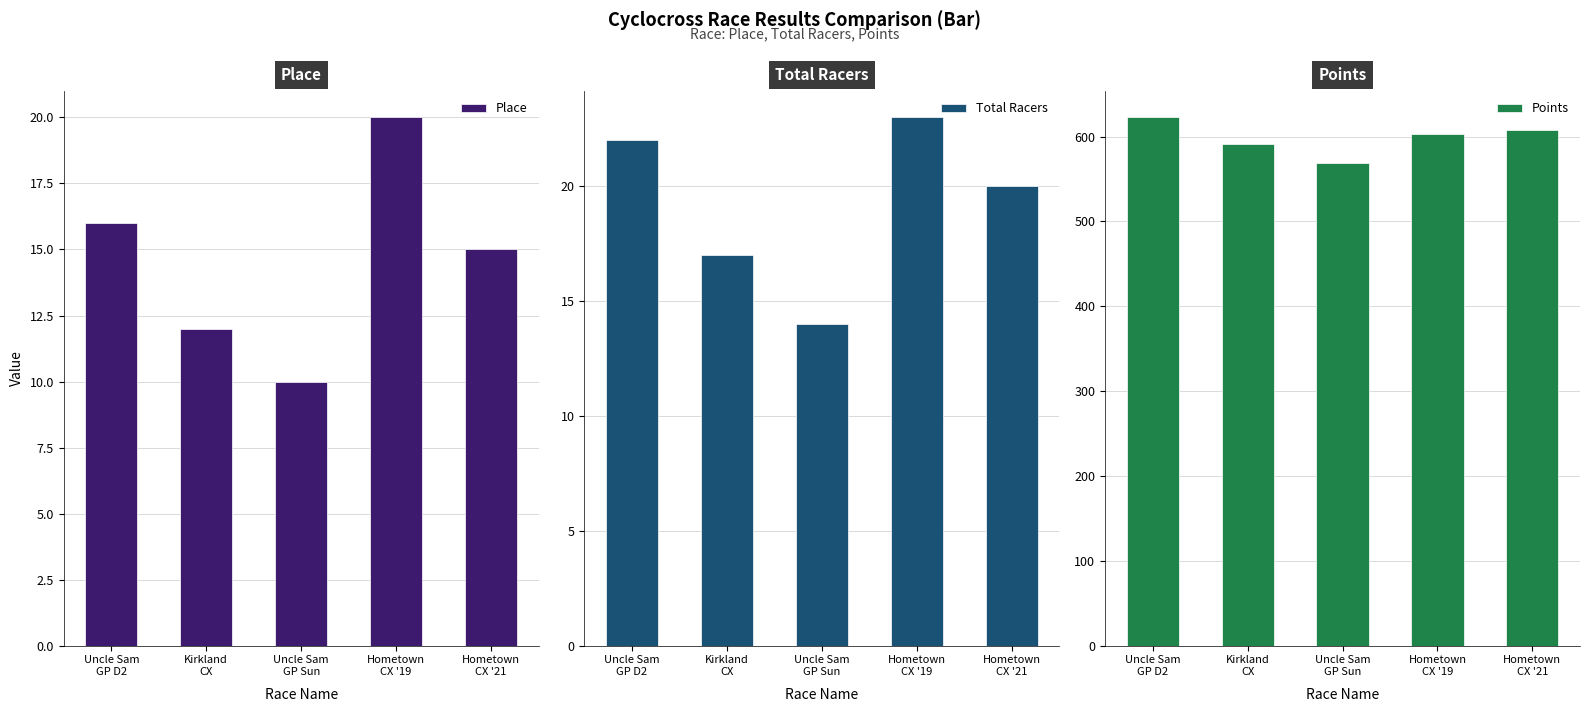

True or false: Place has a value of 12.0 at Kirkland
CX.

True